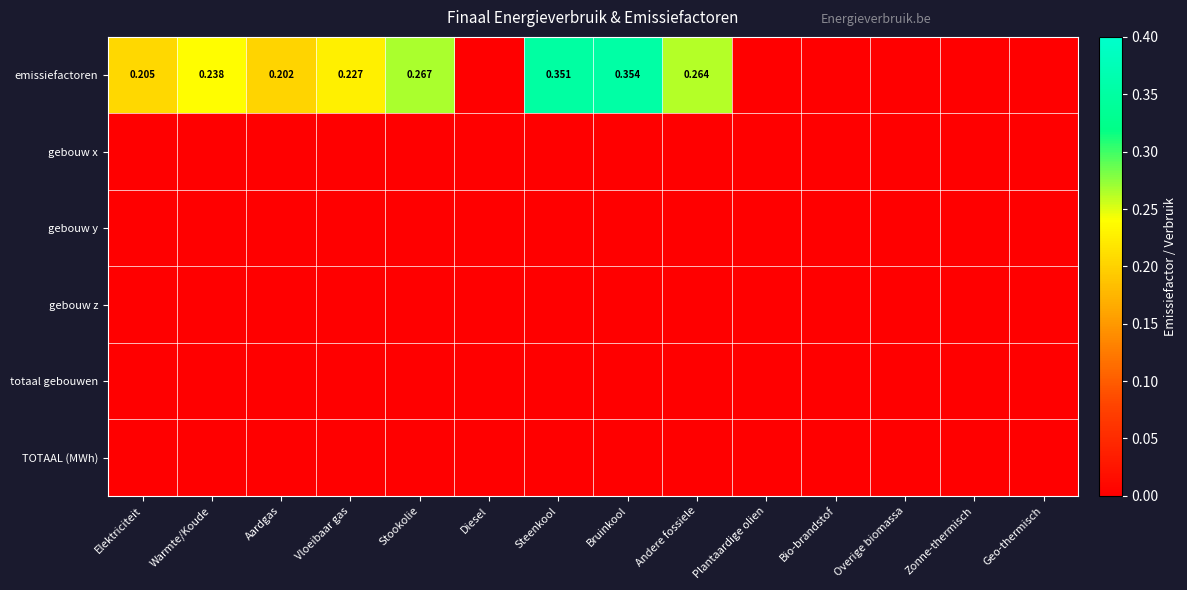

At which label is totaal gebouwen closest to 0?

Elektriciteit